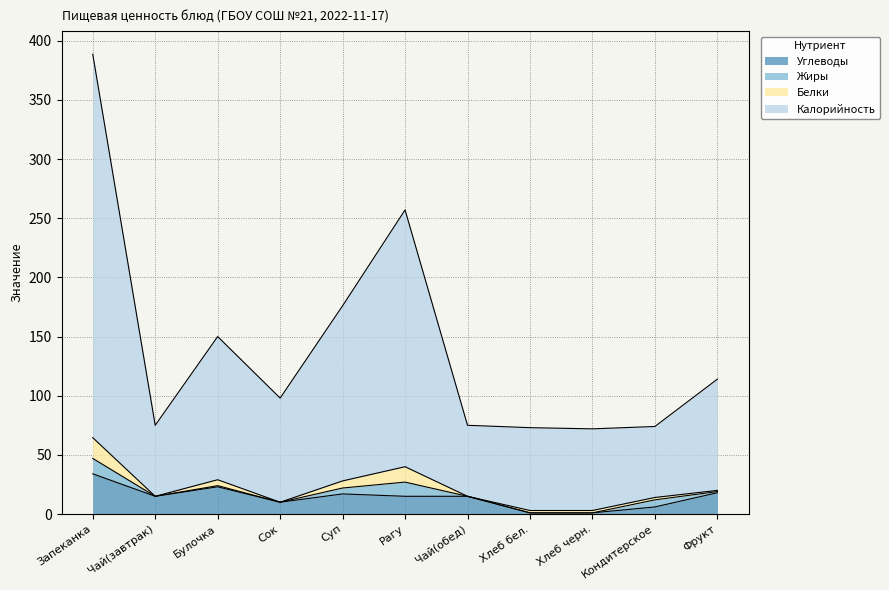

What is the difference between the highest and lowest values at Булочка?

127.0